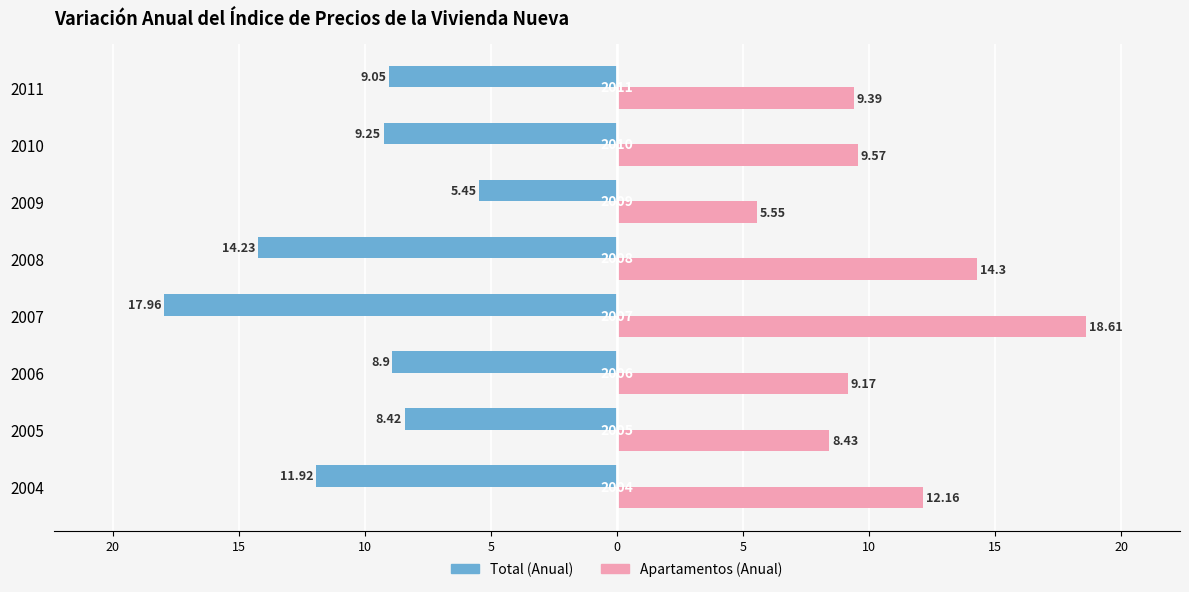

Which series has the widest spread of values?

Apartamentos (Anual)